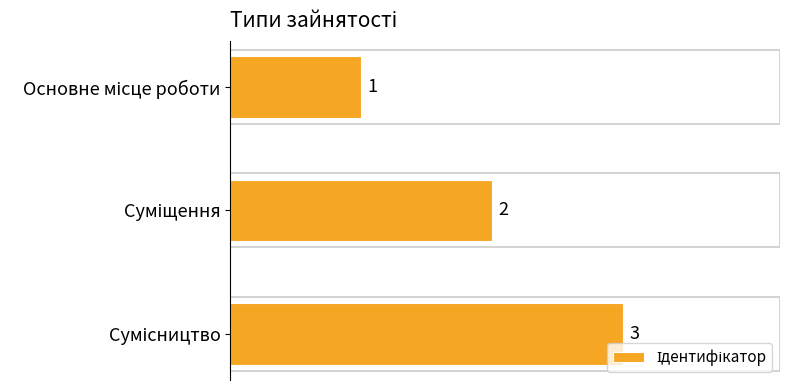

What is the smallest value displayed?

1